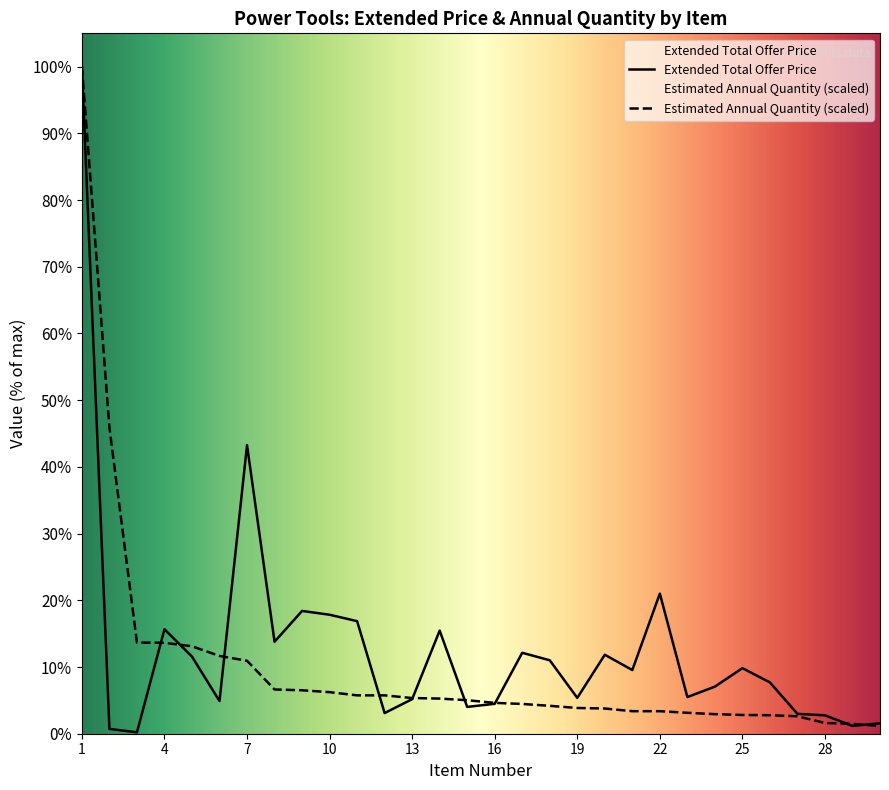

How many values in the Estimated Annual Quantity series are below 12203?

15